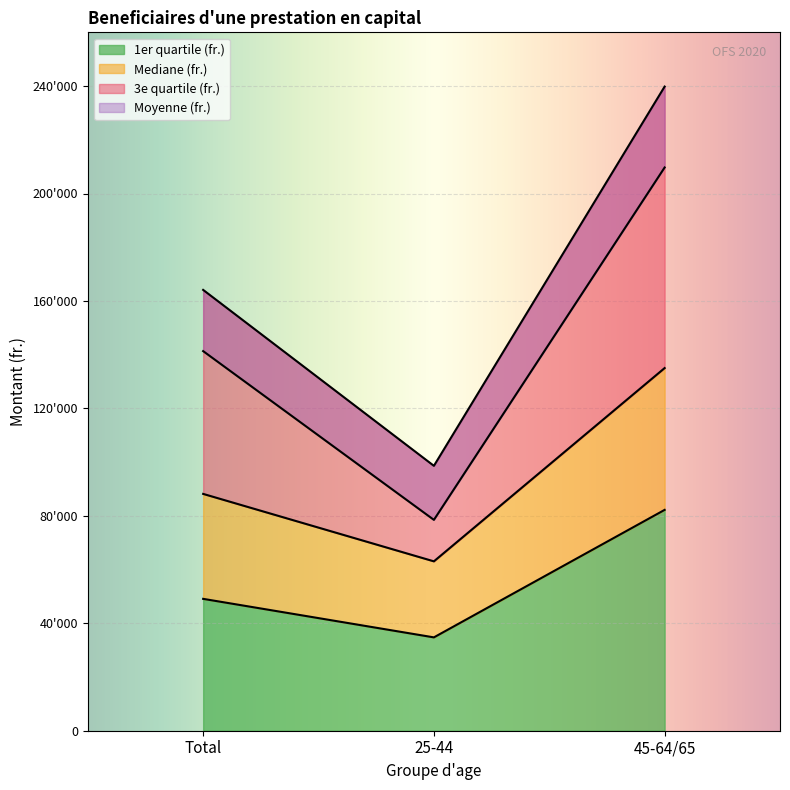

What is the label of the 2nd point from the right?

25-44